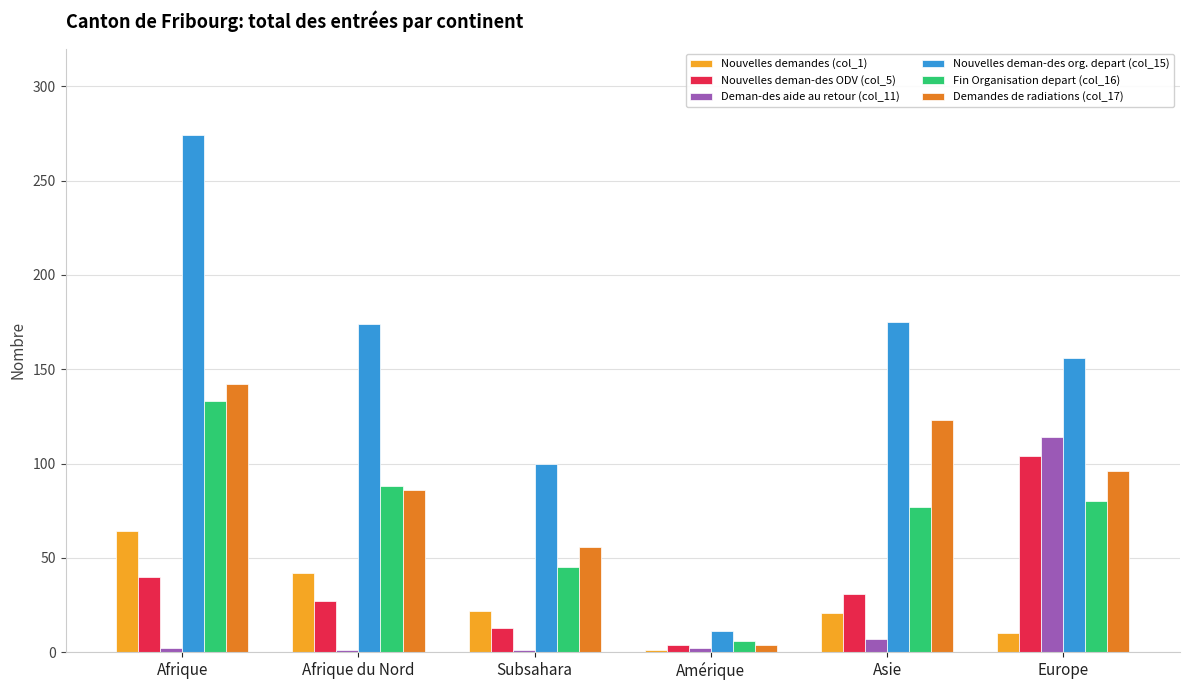

What is the smallest value displayed?

1